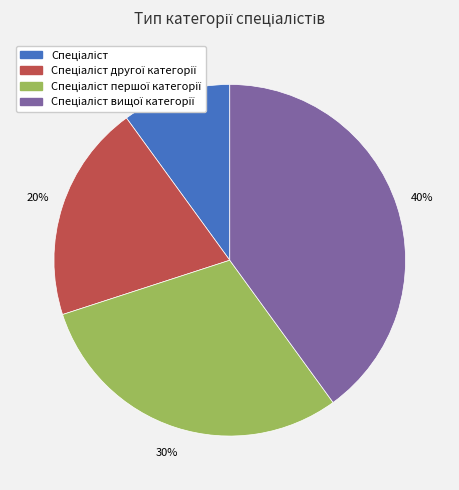

How many slices are in this pie chart?

4